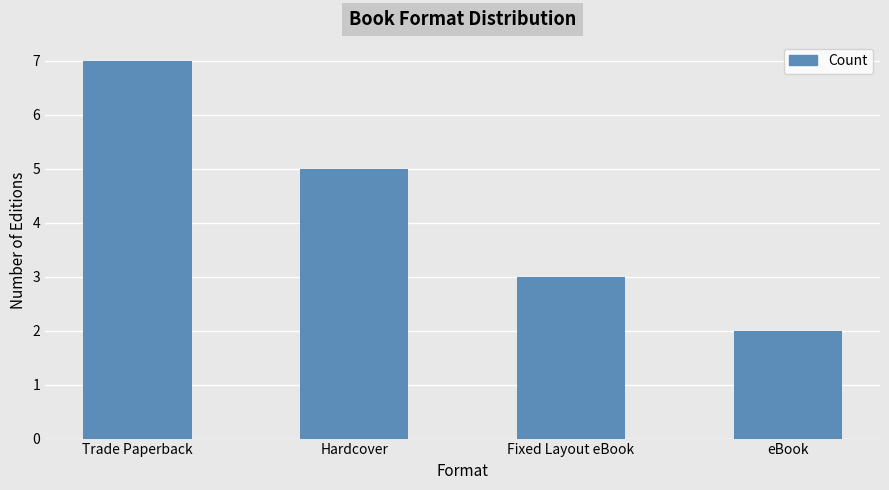

Reading left to right, what are all the values shown in this chart?

Trade Paperback=7	Hardcover=5	Fixed Layout eBook=3	eBook=2